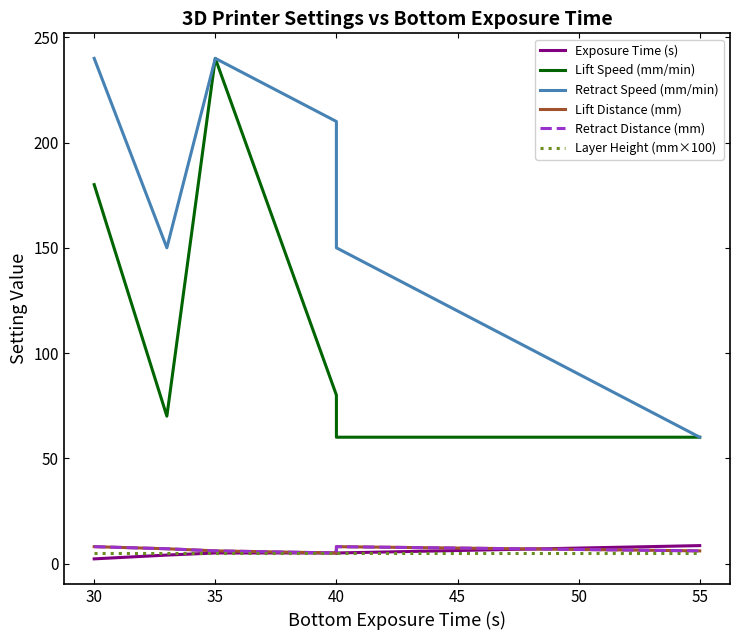

At which category is the sum across all series the highest?

35